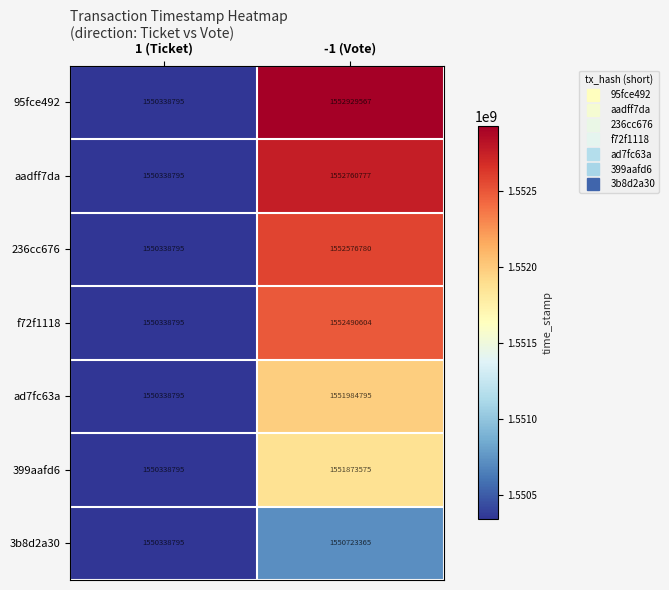

The value of f72f1118 at 1 (Ticket) is 1550338795. True or false?

True